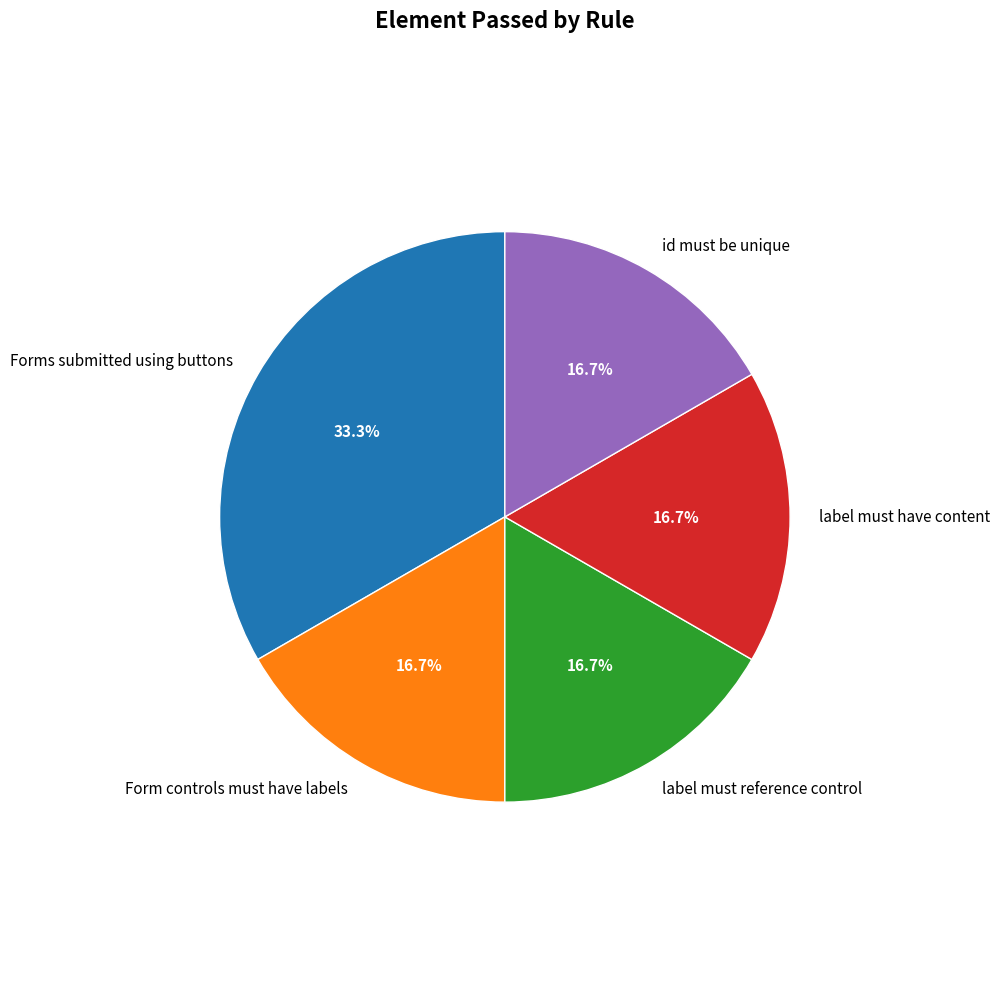

Between id must be unique and Forms submitted using buttons, which is larger?

Forms submitted using buttons